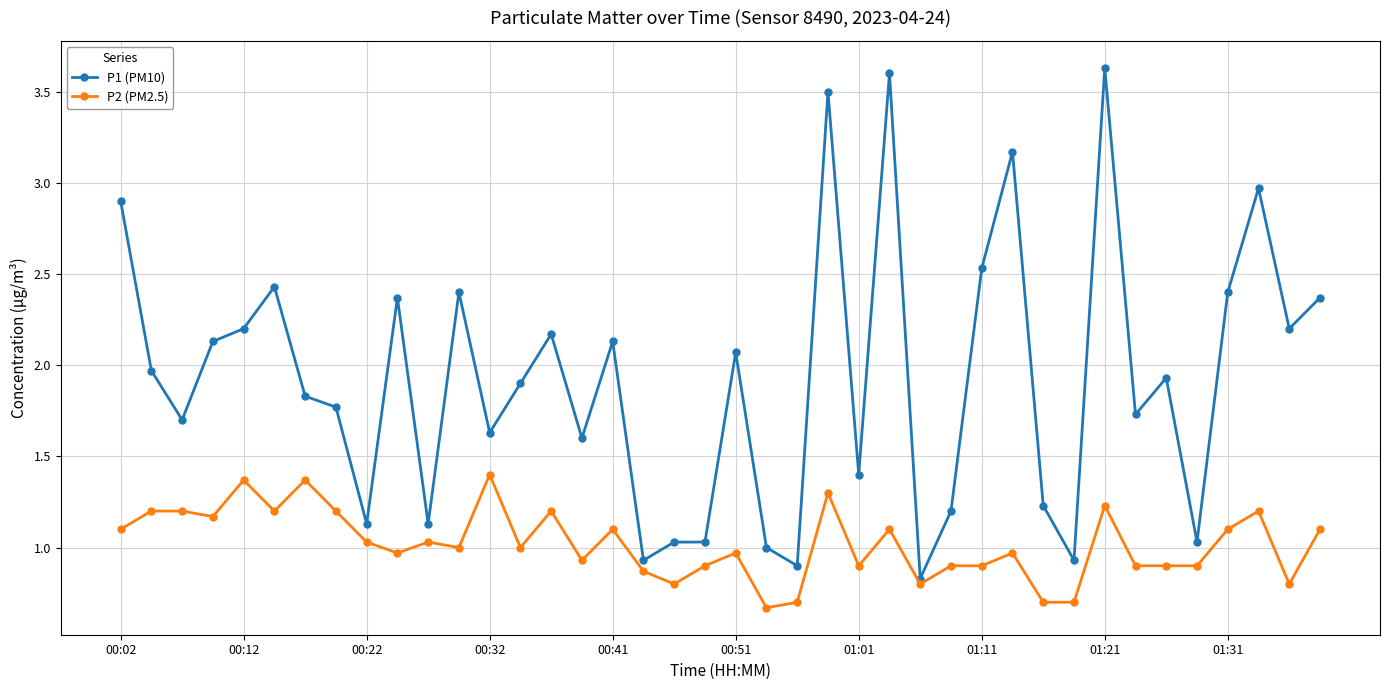

Which series has the largest range (max minus min)?

P1 (PM10)